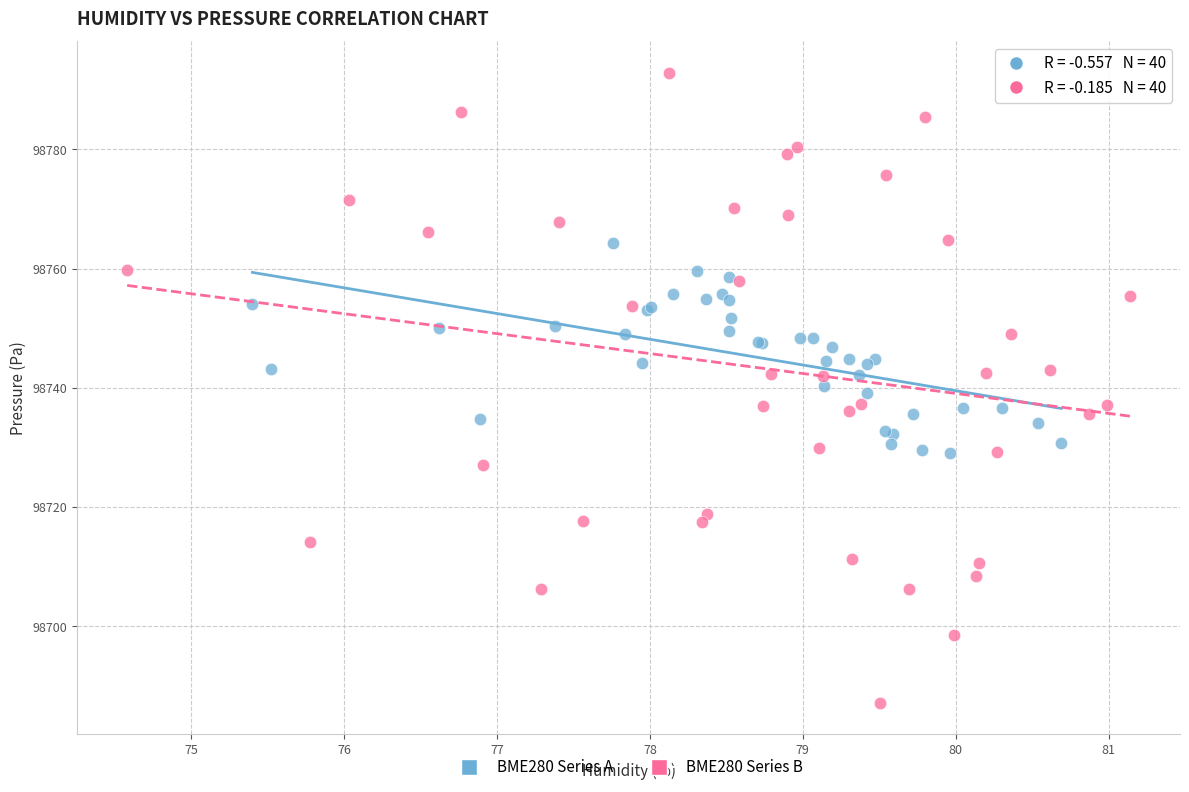

Which series contains the lowest Y value?

BME280 Series B